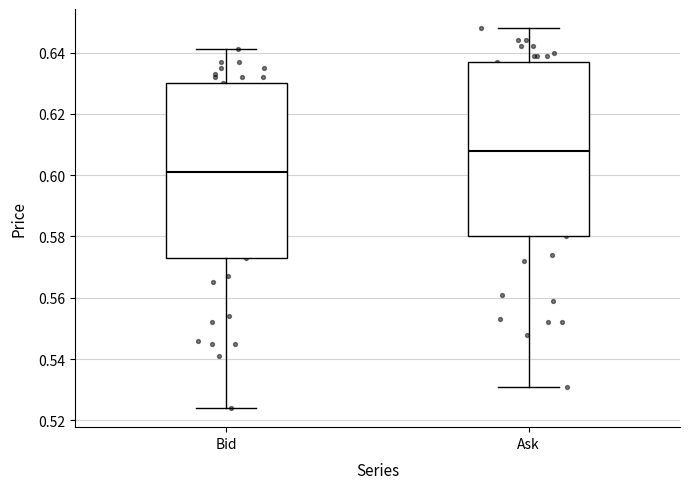

Where does the upper whisker of the box for Bid end on the y-axis? The values are not printed on the chart, so give them approximately, as read against the axis.

0.642